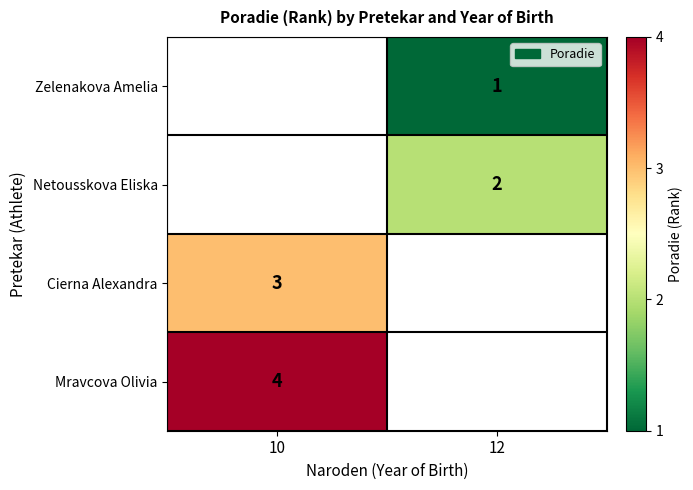

The value of Mravcova Olivia at 10 is 4. True or false?

True